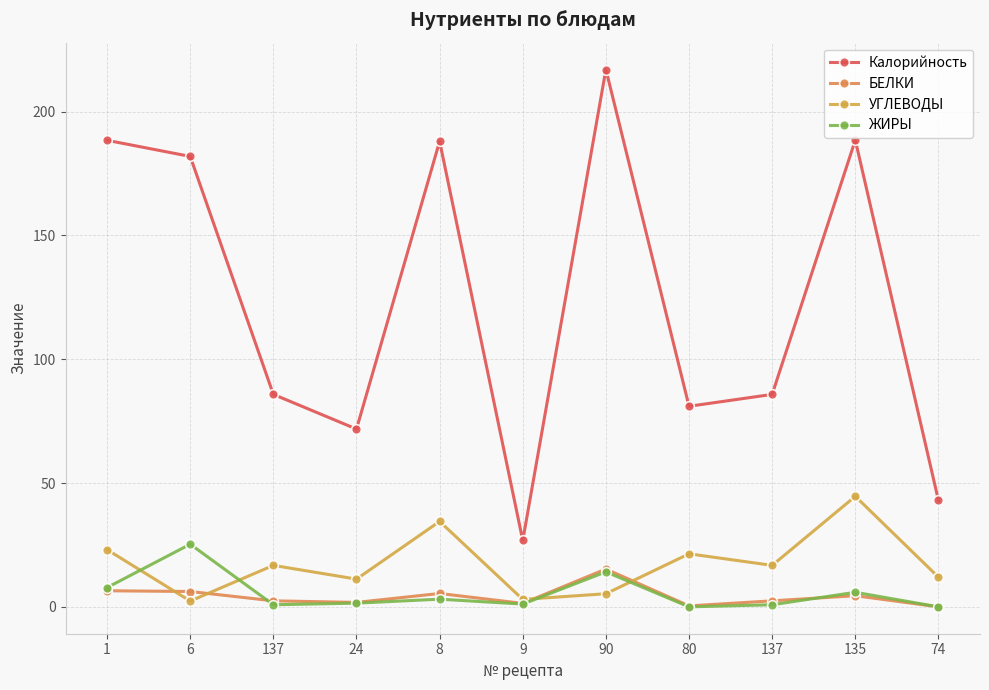

What is the sum of the Калорийность values at 8 and 6?

369.9